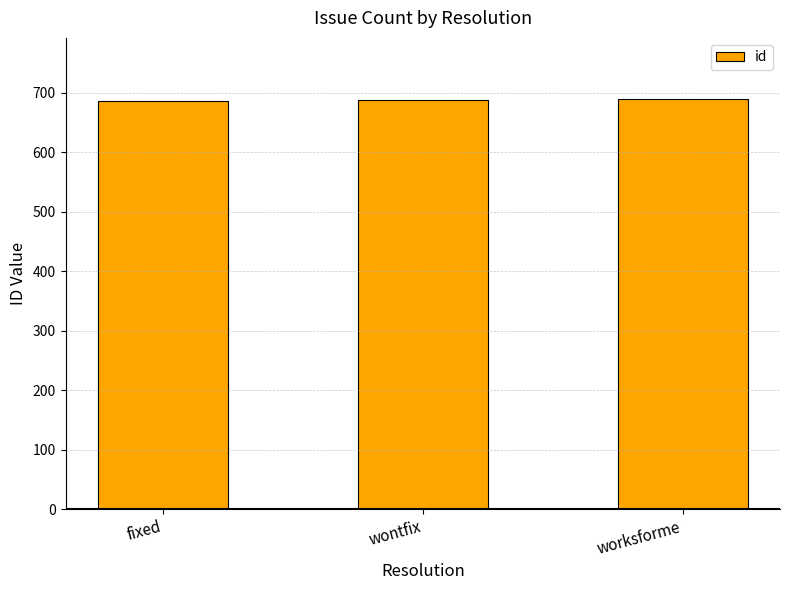

What value does the data have at wontfix?

688